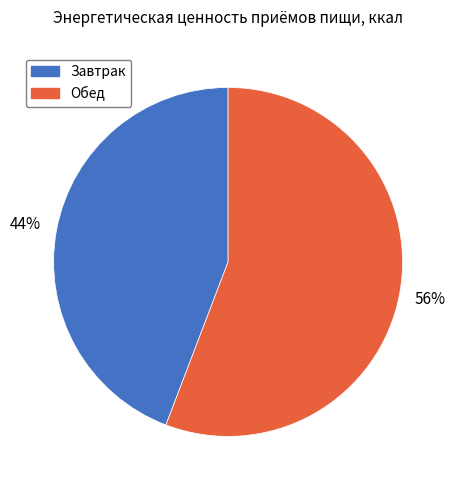

To the nearest percent, what is the difference between the Завтрак and Обед slice percentages?

12%